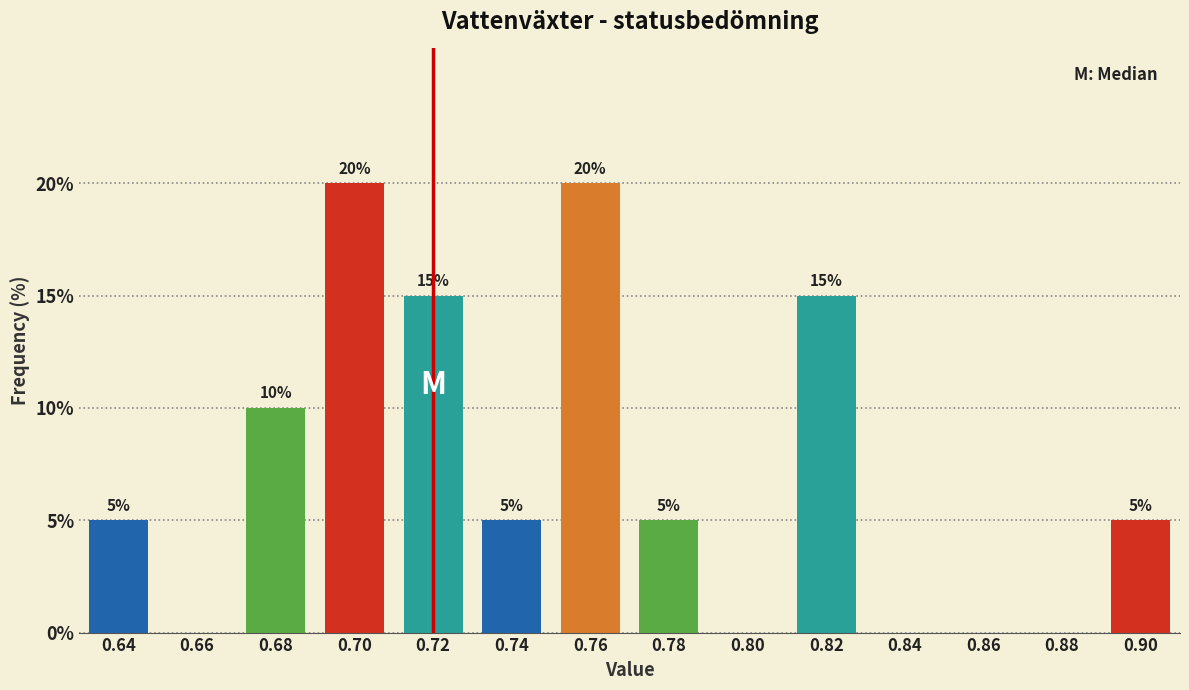

Reading left to right, what are all the values shown in this chart?

0.64=5	0.66=0	0.68=10	0.70=20	0.72=15	0.74=5	0.76=20	0.78=5	0.80=0	0.82=15	0.84=0	0.86=0	0.88=0	0.90=5